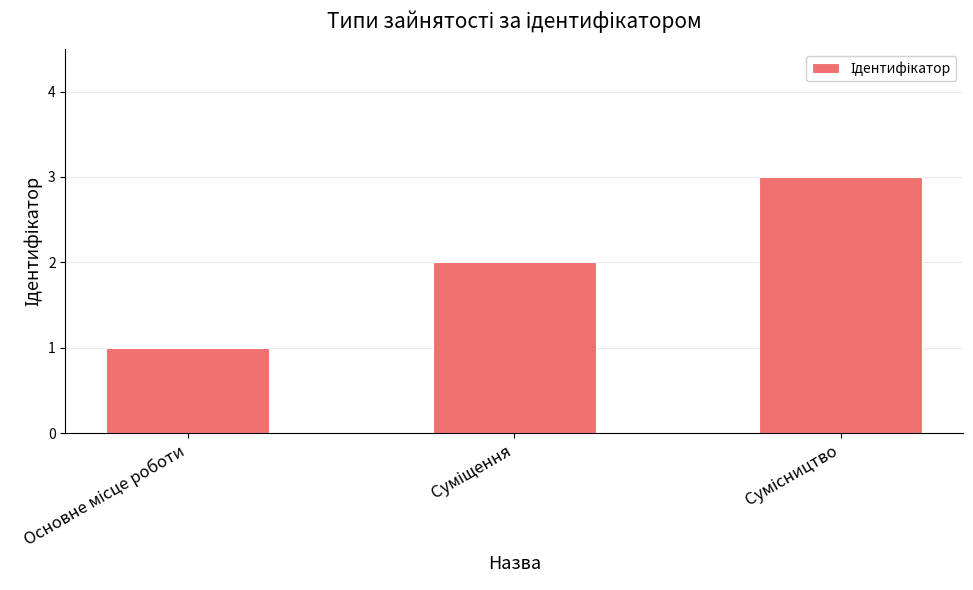

What is the sum of all values?

6